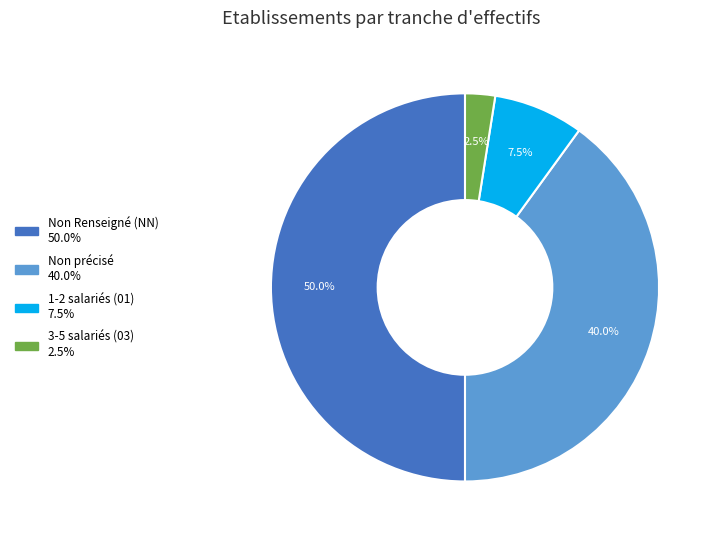

Count the number of slices in the pie.

4